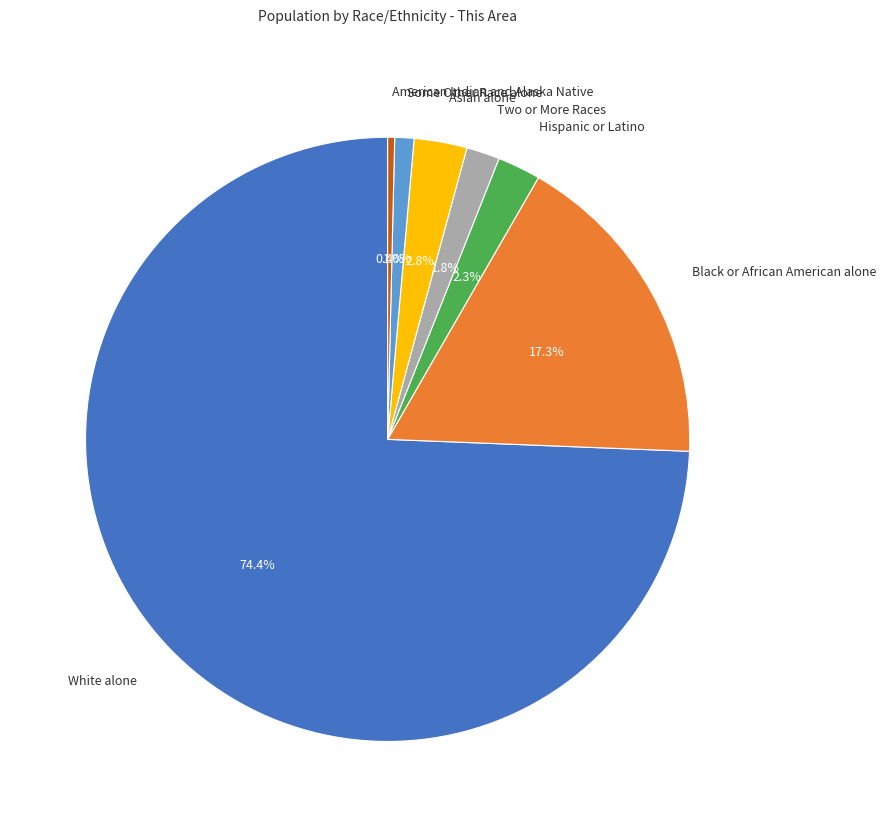

Count the number of slices in the pie.

7